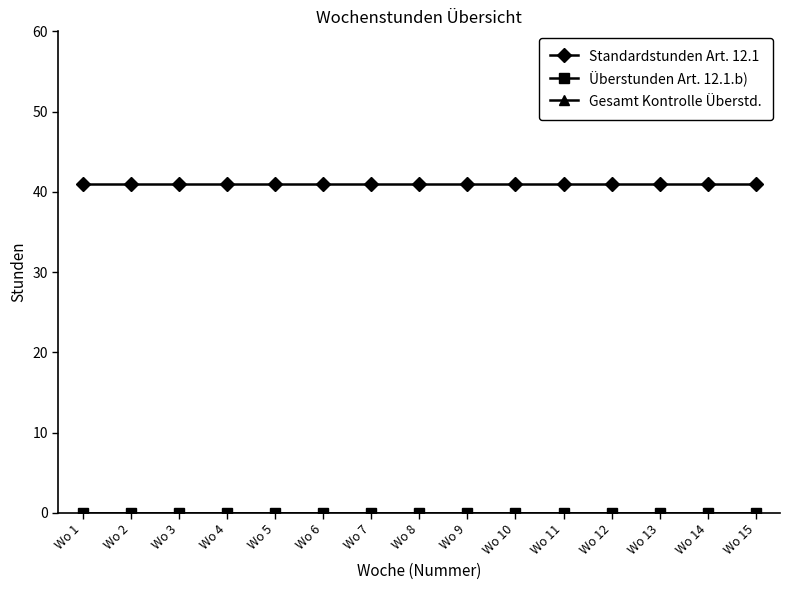

True or false: Überstunden Art. 12.1.b) and Standardstunden Art. 12.1 intersect in this chart.

False